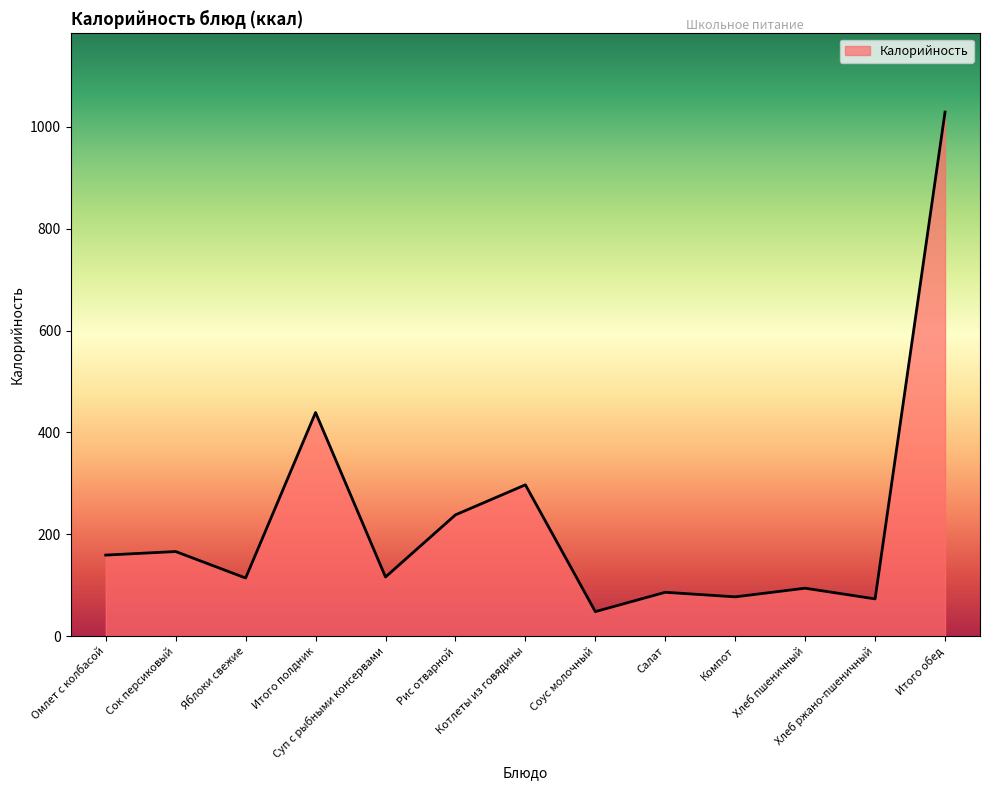

What is the minimum value shown in the chart?

48